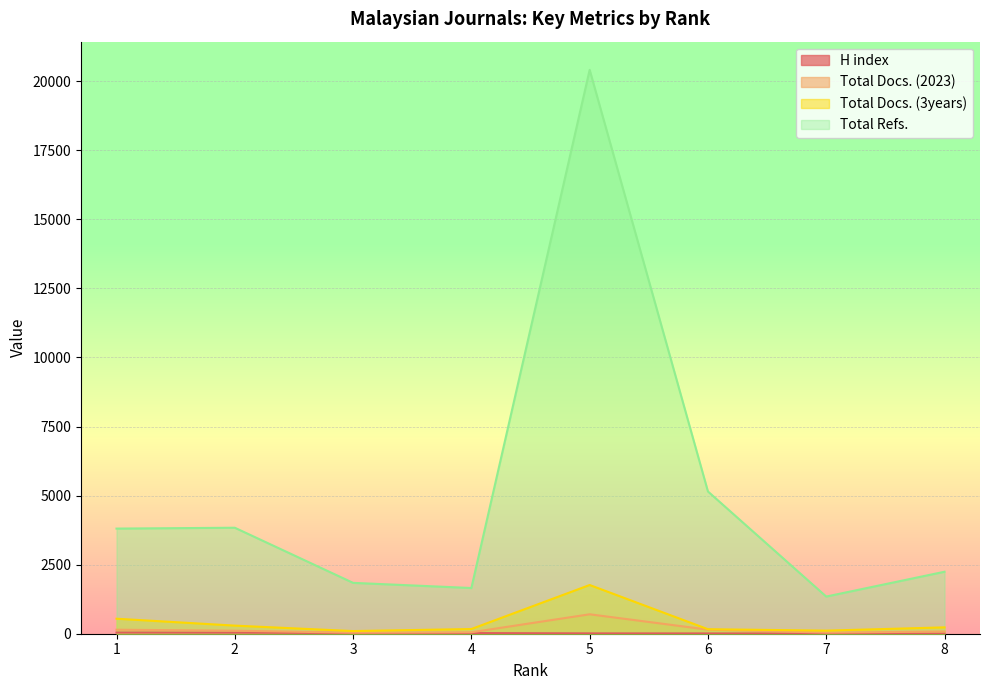

Reading left to right, extract all data points from this chart.

H index: 1=42	2=39	3=26	4=24	5=12	6=10	7=8	8=6
Total Docs. (2023): 1=145	2=109	3=37	4=52	5=703	6=148	7=40	8=79
Total Docs. (3years): 1=543	2=293	3=96	4=170	5=1763	6=163	7=112	8=230
Total Refs.: 1=3805	2=3836	3=1841	4=1654	5=20408	6=5148	7=1345	8=2243